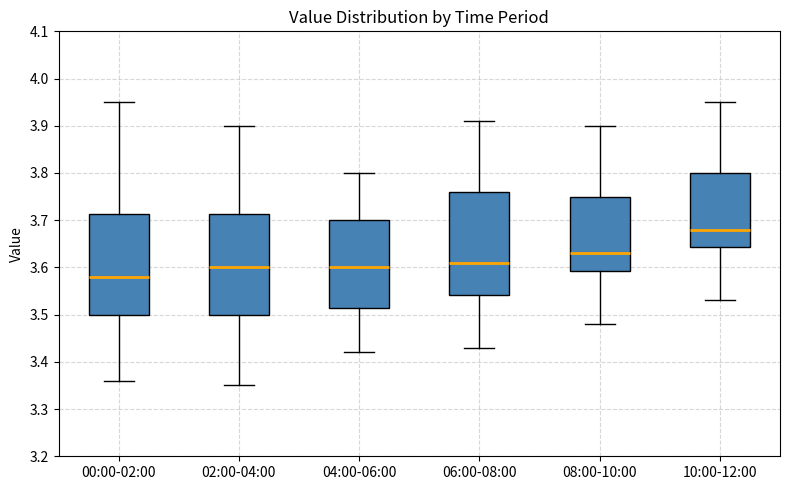

Which box has the lowest median line?

00:00-02:00